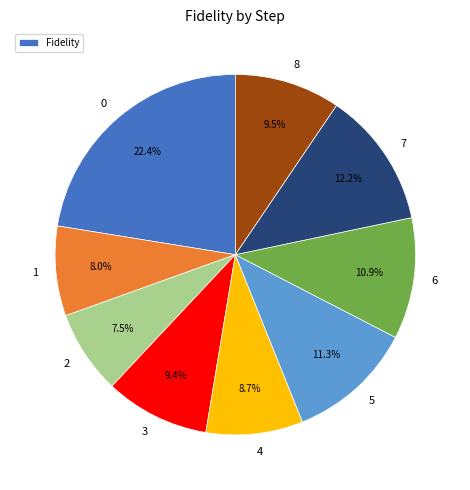

Is there a majority slice in this chart?

No